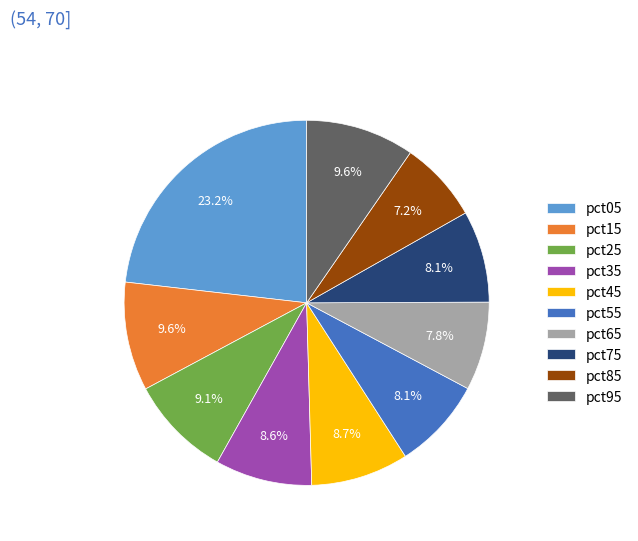

Which category has the biggest portion of the pie?

pct05